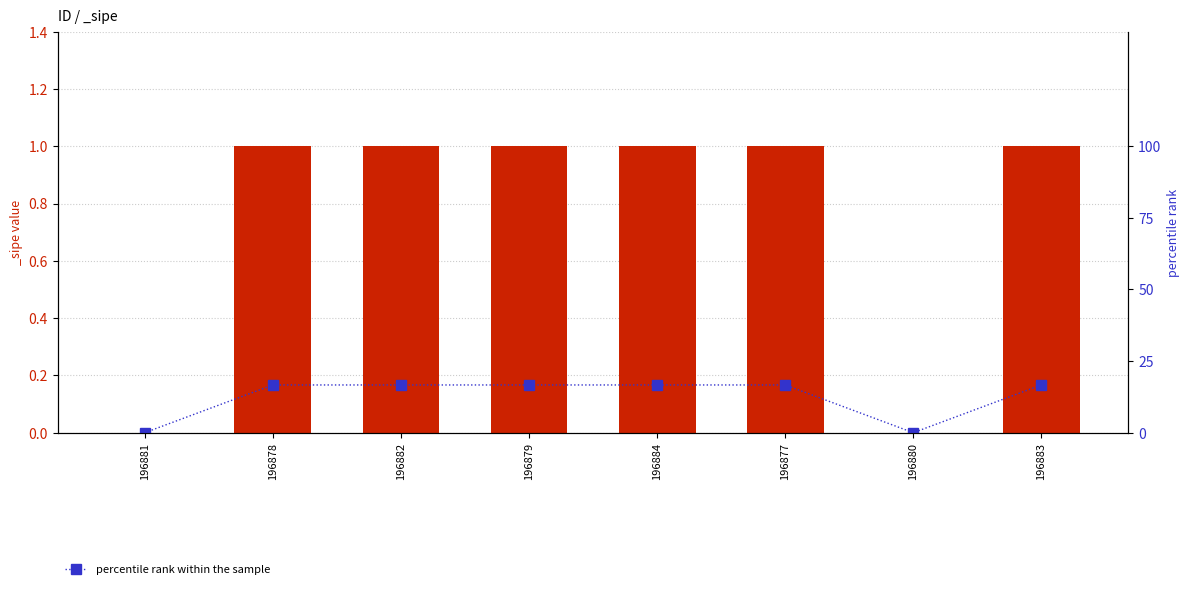

Where is the data nearest to the value 8?

196881